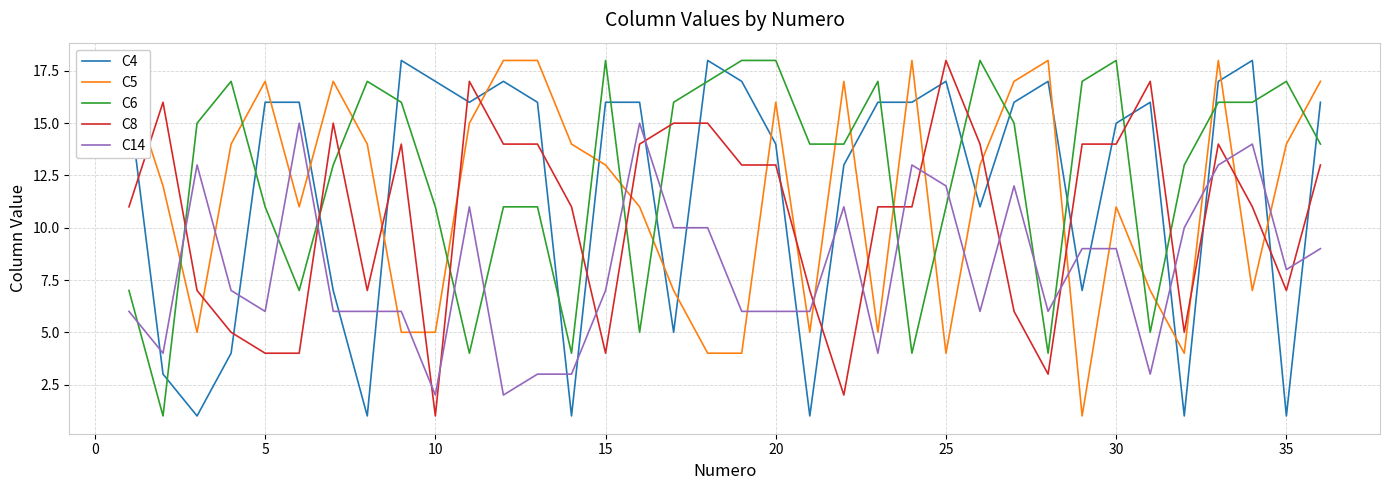

Which series ends up on top after the final intersection of C6 and C14?

C6